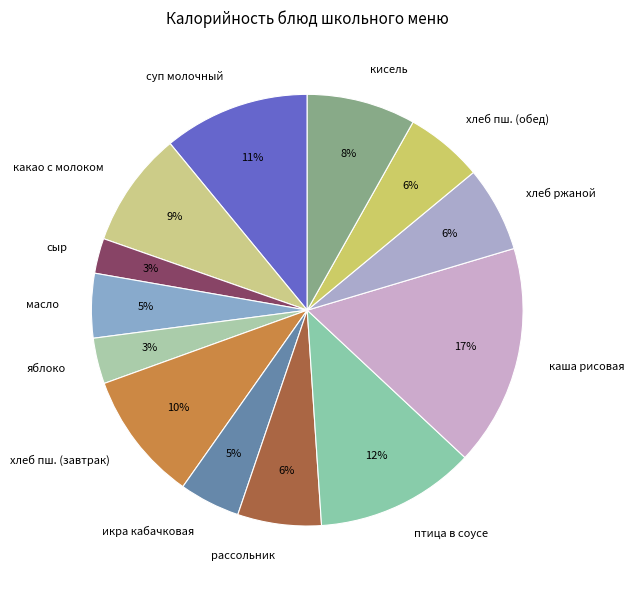

To the nearest percent, what portion does кисель represent?

8%